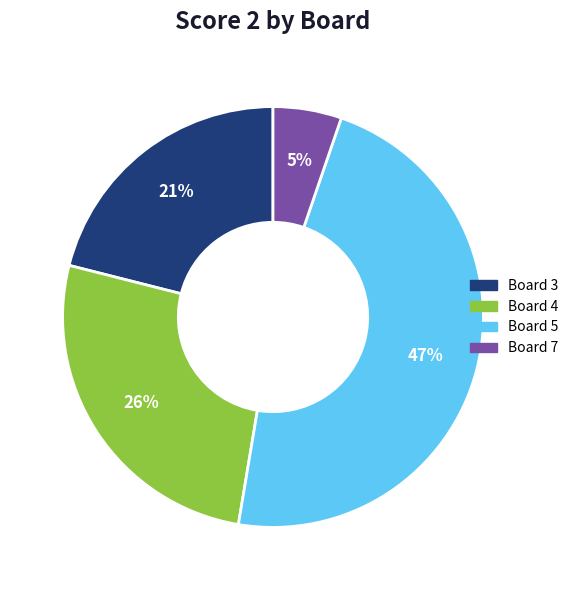

Which category has the biggest portion of the pie?

Board 5